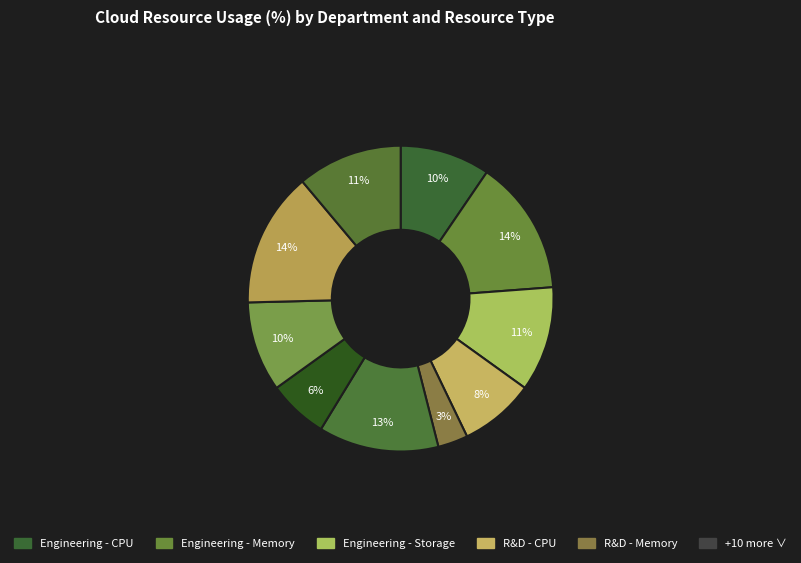

Does any single category account for the majority?

No